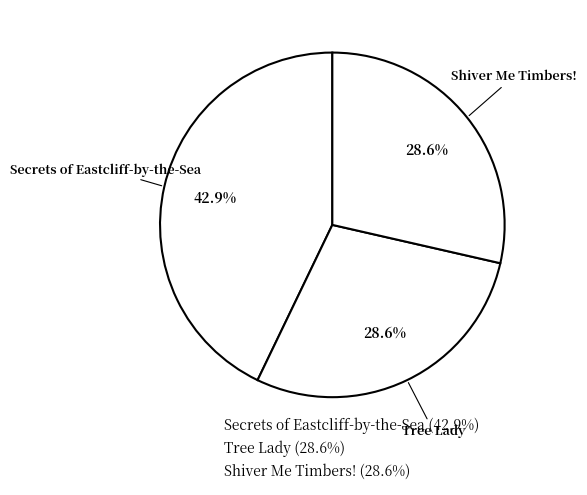

How many segments does this pie chart have?

3